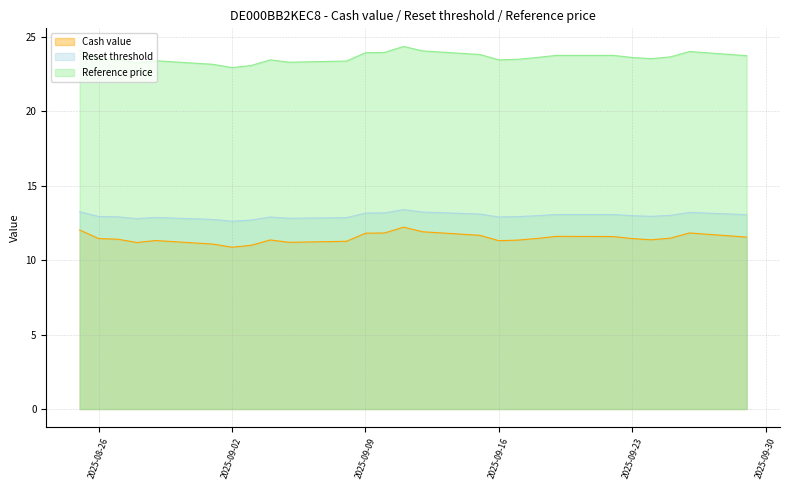

True or false: Cash value and Reset threshold intersect in this chart.

False